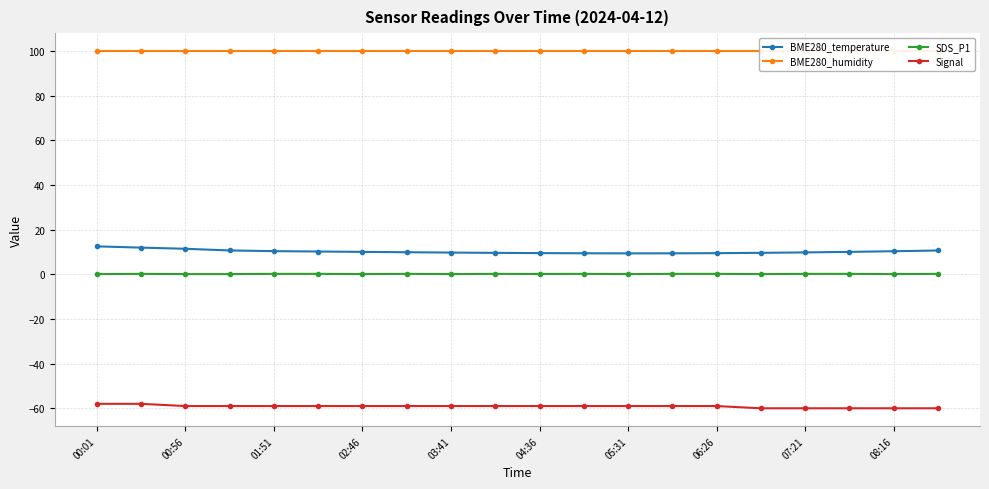

What is the minimum value shown in the chart?

-60.0